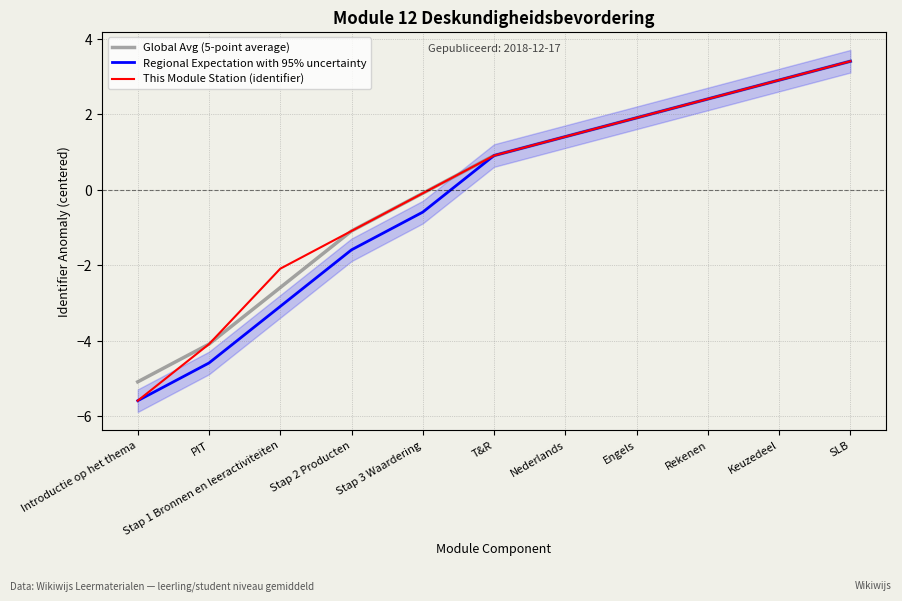

What is the difference between the maximum and minimum values in the Global Avg (5-point average) series?

8.5